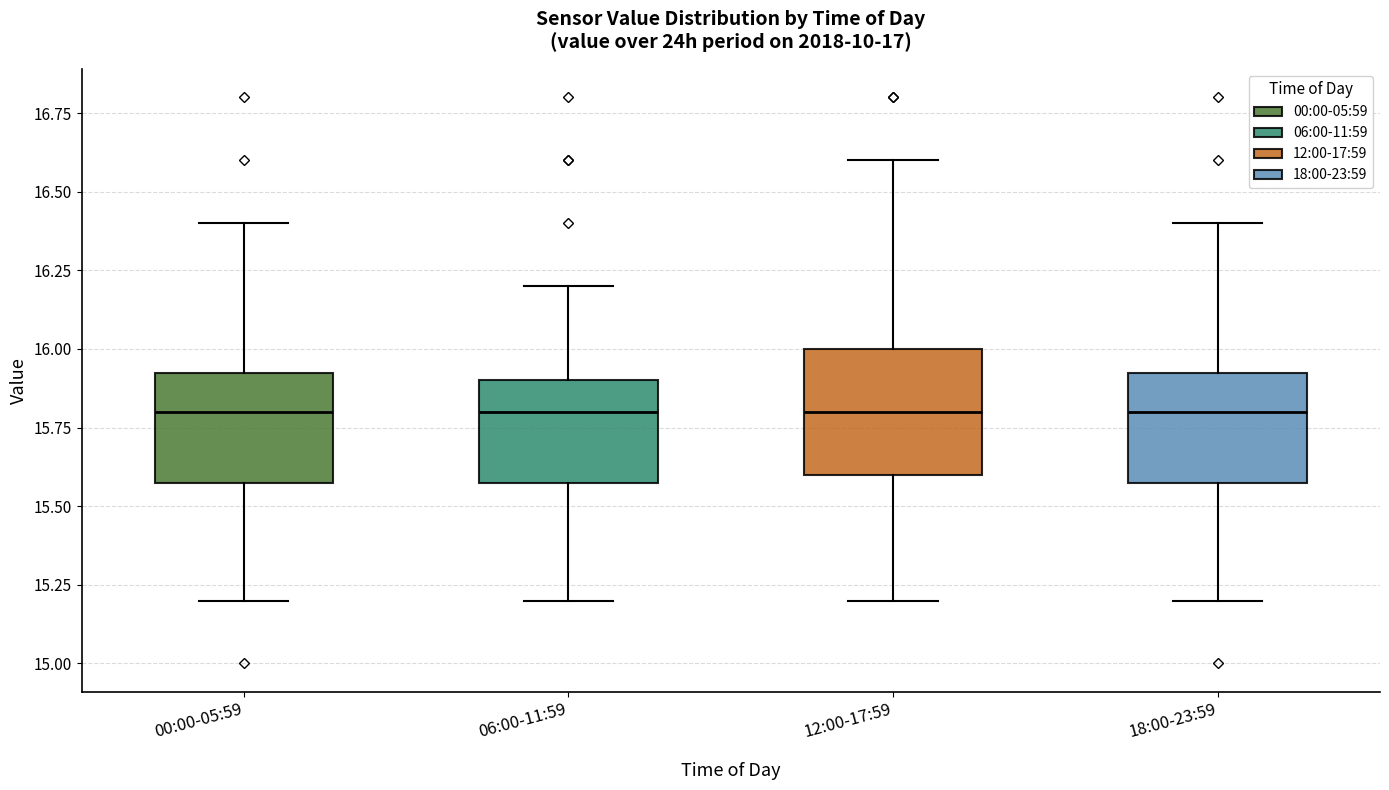

Reading left to right, transcribe this box plot: for each box, give where its median line is, the range the box spans, and where its two whiskers end, as read against the y-axis. The values are not printed on the chart, so give them approximately, as read against the axis.

00:00-05:59: median 15.80, box 15.60 to 15.95, whiskers 15.20 to 16.40
06:00-11:59: median 15.80, box 15.60 to 15.90, whiskers 15.20 to 16.20
12:00-17:59: median 15.80, box 15.60 to 16.00, whiskers 15.20 to 16.60
18:00-23:59: median 15.80, box 15.60 to 15.95, whiskers 15.20 to 16.40